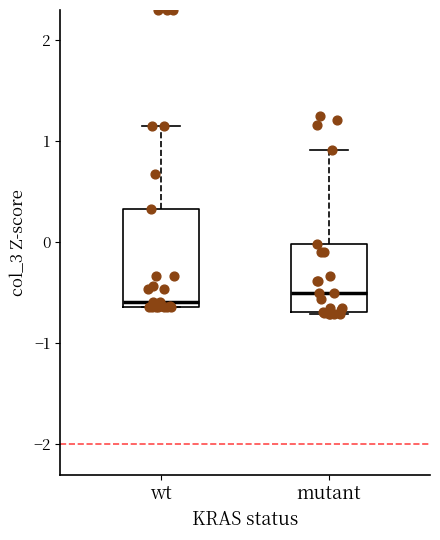

Which box is the tallest, from its lower edge to its upper edge?

wt